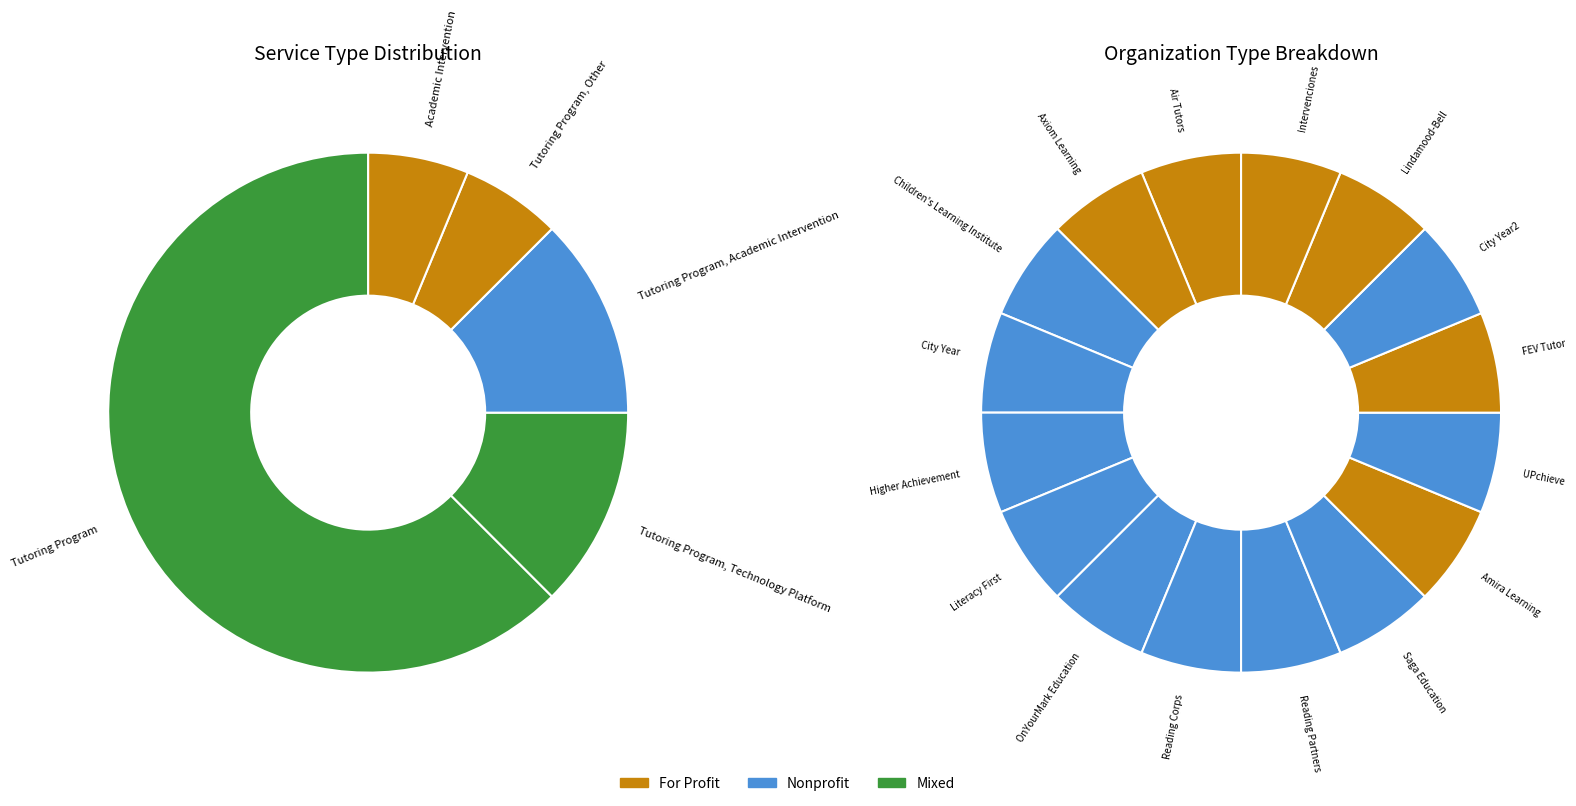

To the nearest percent, what is the difference between the largest and smallest slice percentages?

56%